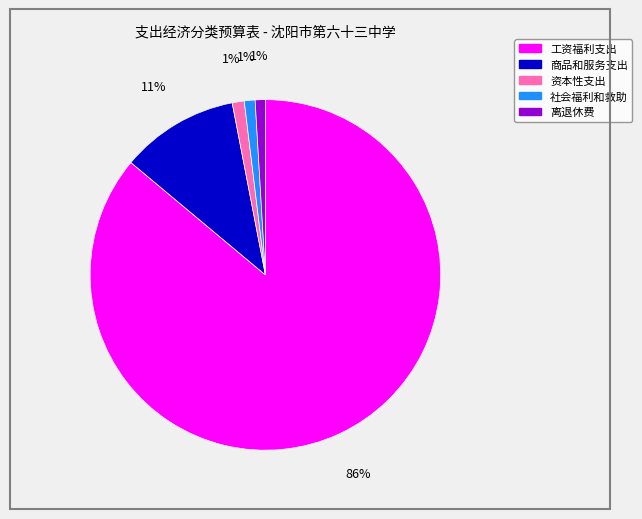

Does any single category account for the majority?

Yes